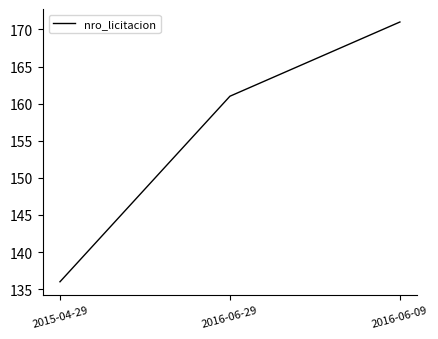

Reading right to left, transcribe all the data shown in this chart.

2016-06-09=171	2016-06-29=161	2015-04-29=136